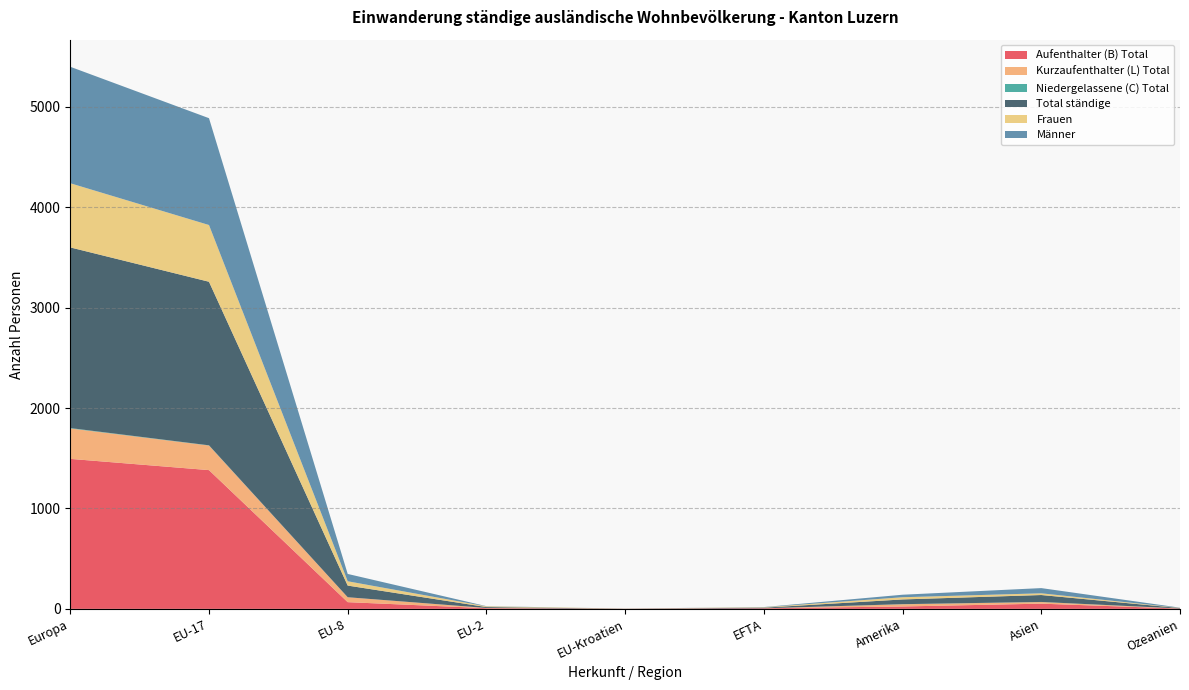

Reading left to right, transcribe all the data shown in this chart.

Aufenthalter (B) Total: Europa=1494	EU-17=1382	EU-8=67	EU-2=7	EU-Kroatien=1	EFTA=6	Amerika=24	Asien=52	Ozeanien=3
Kurzaufenthalter (L) Total: Europa=303	EU-17=245	EU-8=49	EU-2=2	EU-Kroatien=0	EFTA=0	Amerika=22	Asien=16	Ozeanien=1
Niedergelassene (C) Total: Europa=4	EU-17=2	EU-8=0	EU-2=0	EU-Kroatien=0	EFTA=0	Amerika=1	Asien=1	Ozeanien=0
Total ständige: Europa=1799	EU-17=1629	EU-8=116	EU-2=9	EU-Kroatien=1	EFTA=6	Amerika=47	Asien=69	Ozeanien=4
Frauen: Europa=639	EU-17=565	EU-8=43	EU-2=7	EU-Kroatien=1	EFTA=4	Amerika=22	Asien=17	Ozeanien=2
Männer: Europa=1160	EU-17=1064	EU-8=73	EU-2=2	EU-Kroatien=0	EFTA=2	Amerika=25	Asien=52	Ozeanien=2